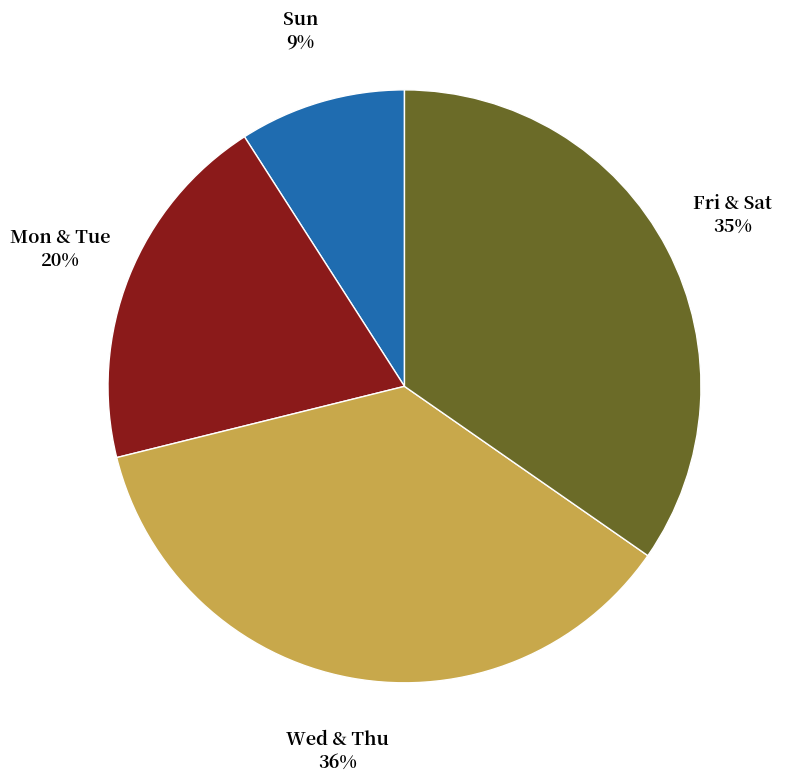

To the nearest percent, what is the average slice percentage?

25%